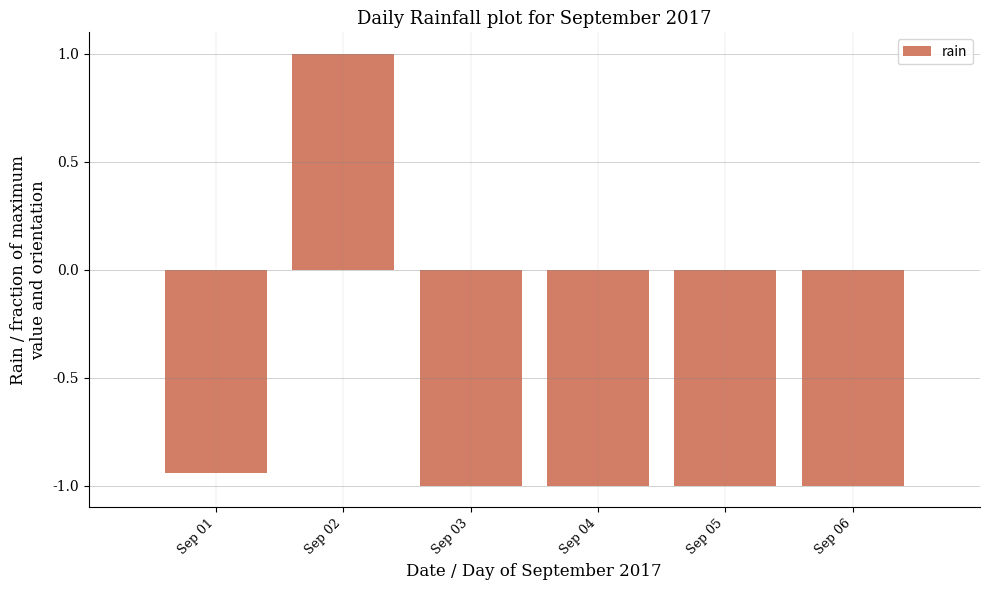

The value at Sep 01 is -1.4. True or false?

False